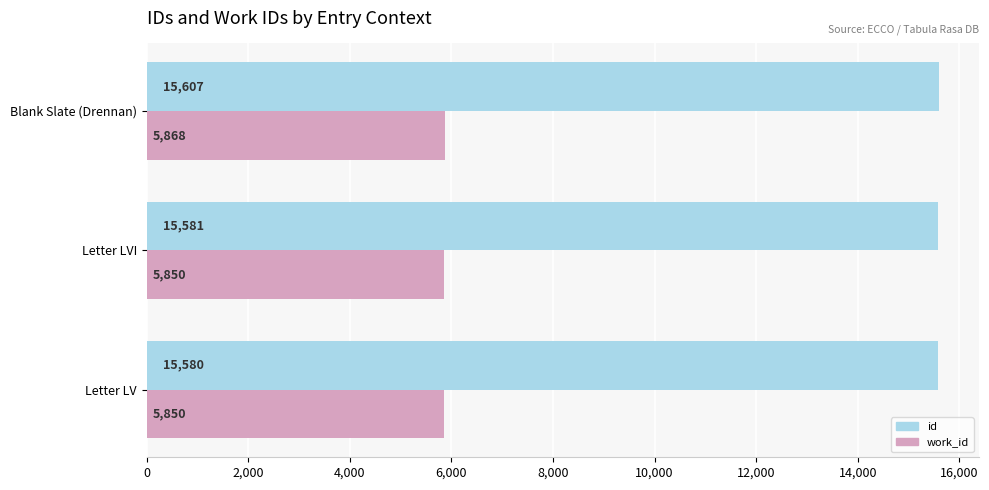

List the labels in order of id value, smallest first.

Letter LV, Letter LVI, Blank Slate (Drennan)